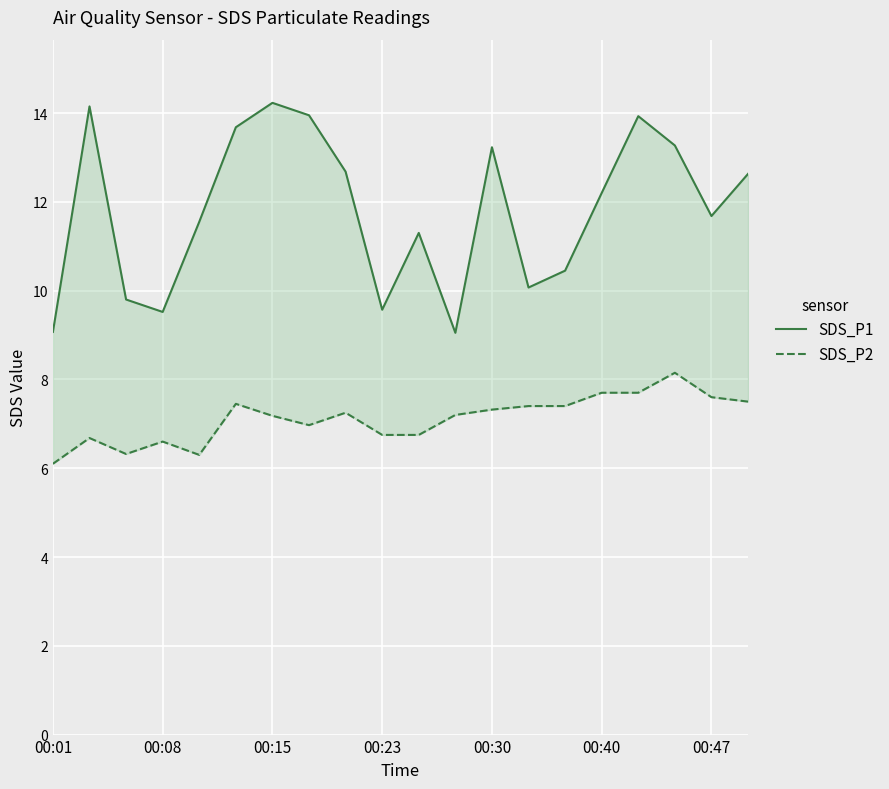

True or false: SDS_P1 and SDS_P2 cross at least once.

False